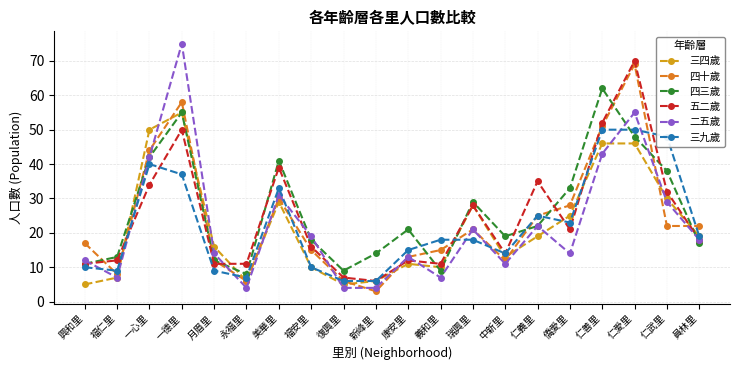

True or false: 二五歲 and 四三歲 intersect in this chart.

True